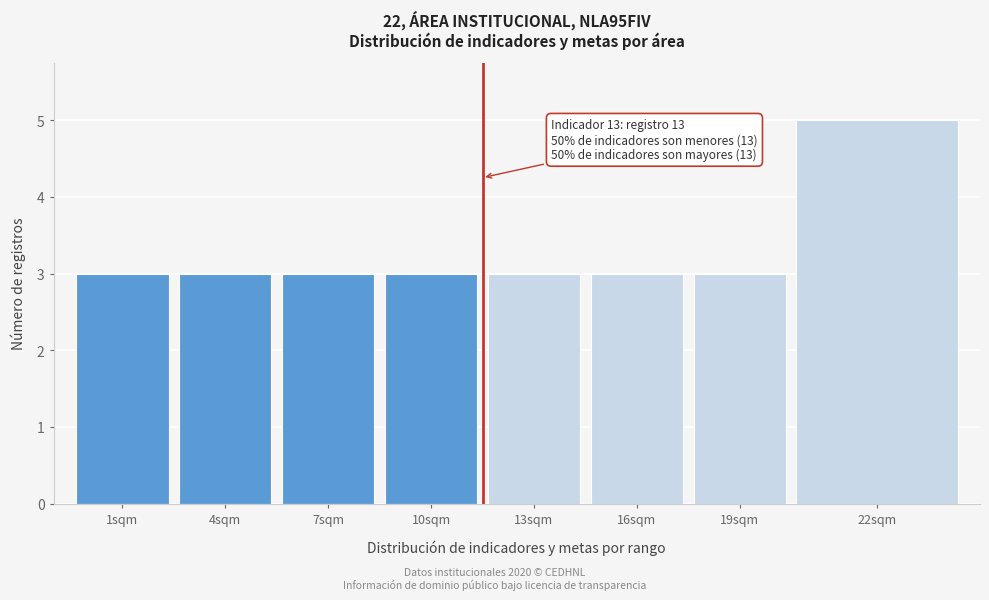

Reading left to right, extract all data points from this chart.

3	3	3	3	3	3	3	5